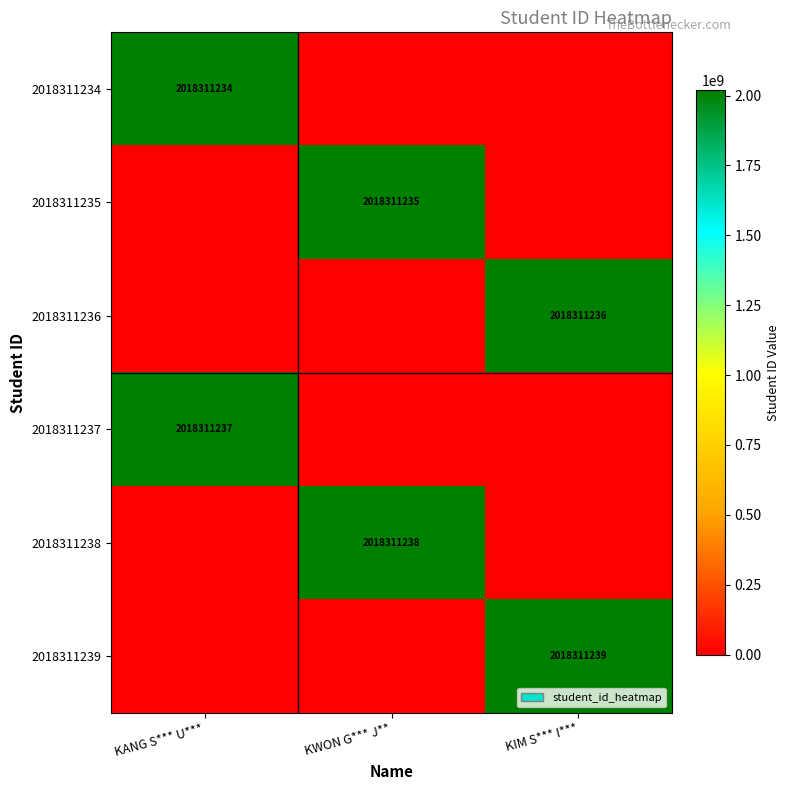

The value of 2018311236 at KIM S*** I*** is 1264851516. True or false?

False